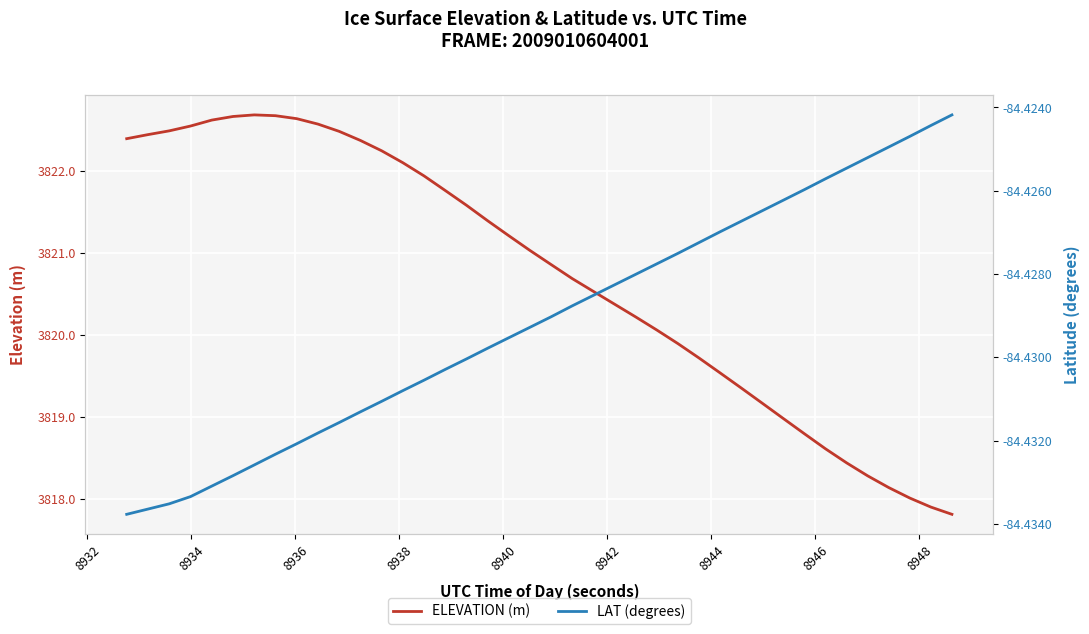

List the series in order of their overall mean, lowest first.

LAT (degrees), ELEVATION (m)